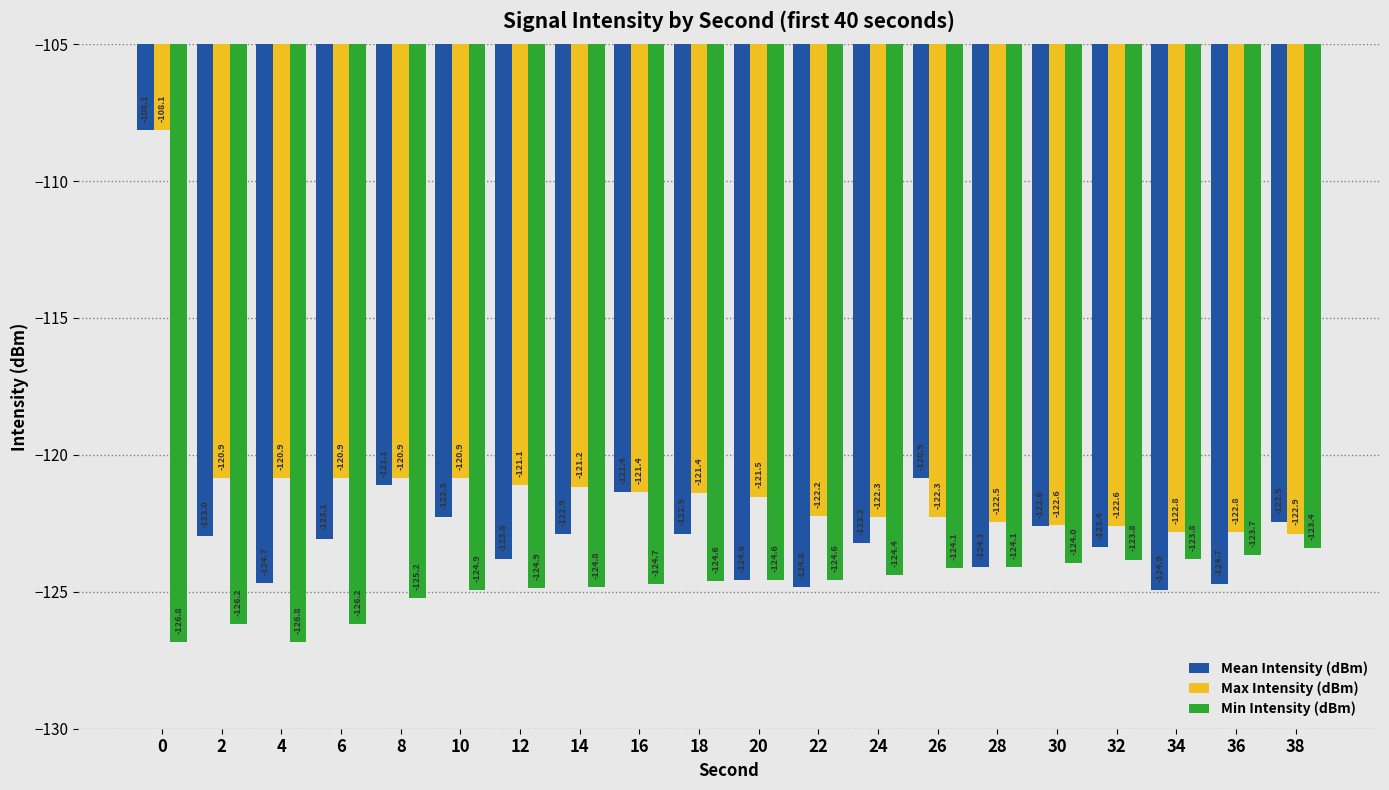

What is the sum of the Max Intensity (dBm) values at 4 and 28?

-243.3